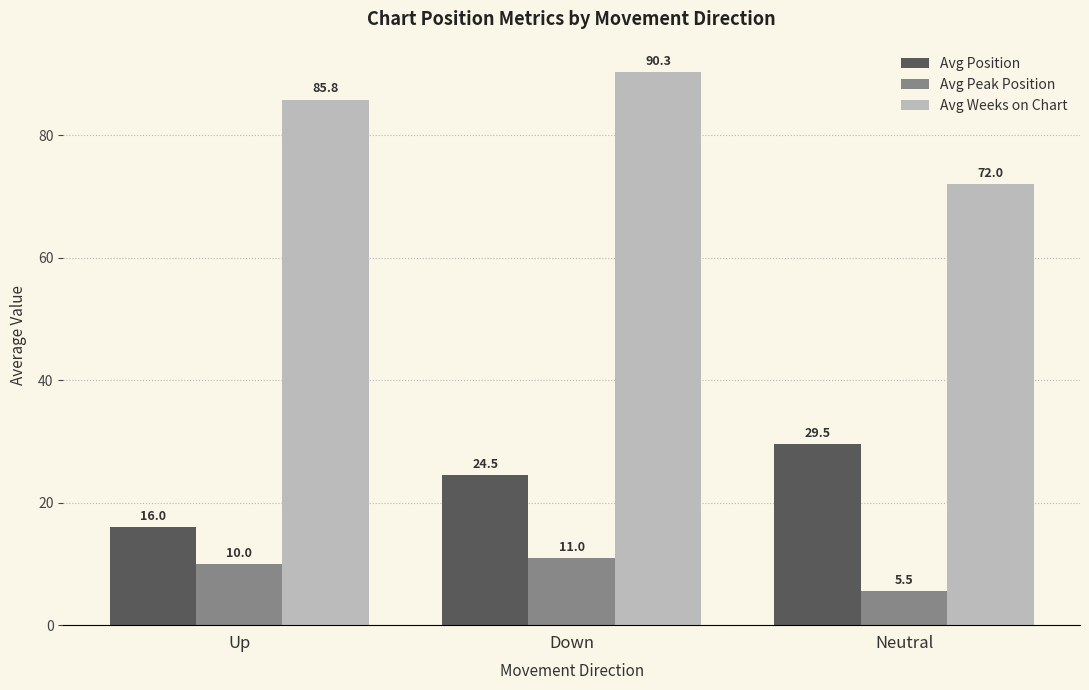

How many values in the Avg Weeks on Chart series are below 85?

1